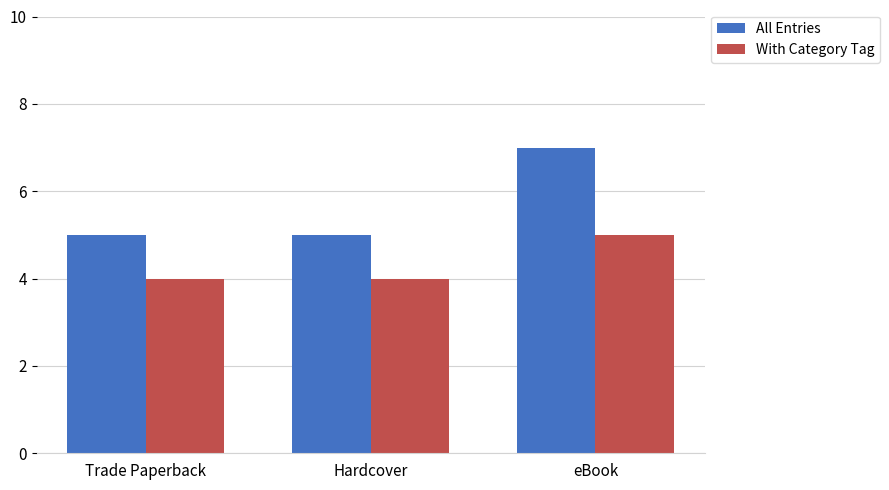

Is the value of All Entries at Hardcover greater than the value of With Category Tag at Hardcover?

Yes